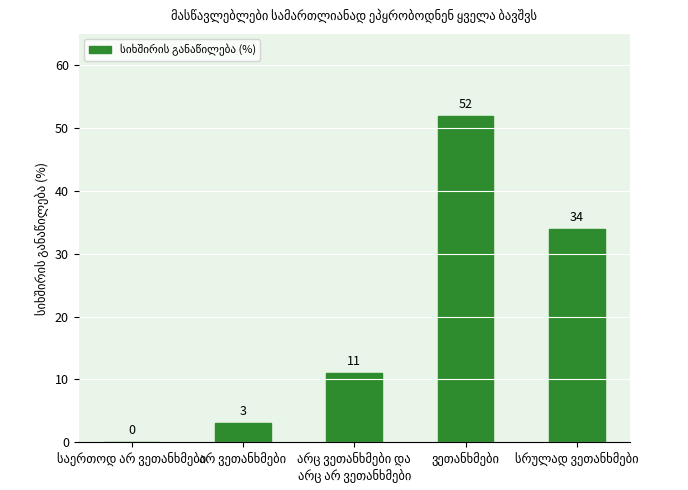

What is the sum of all values?

100